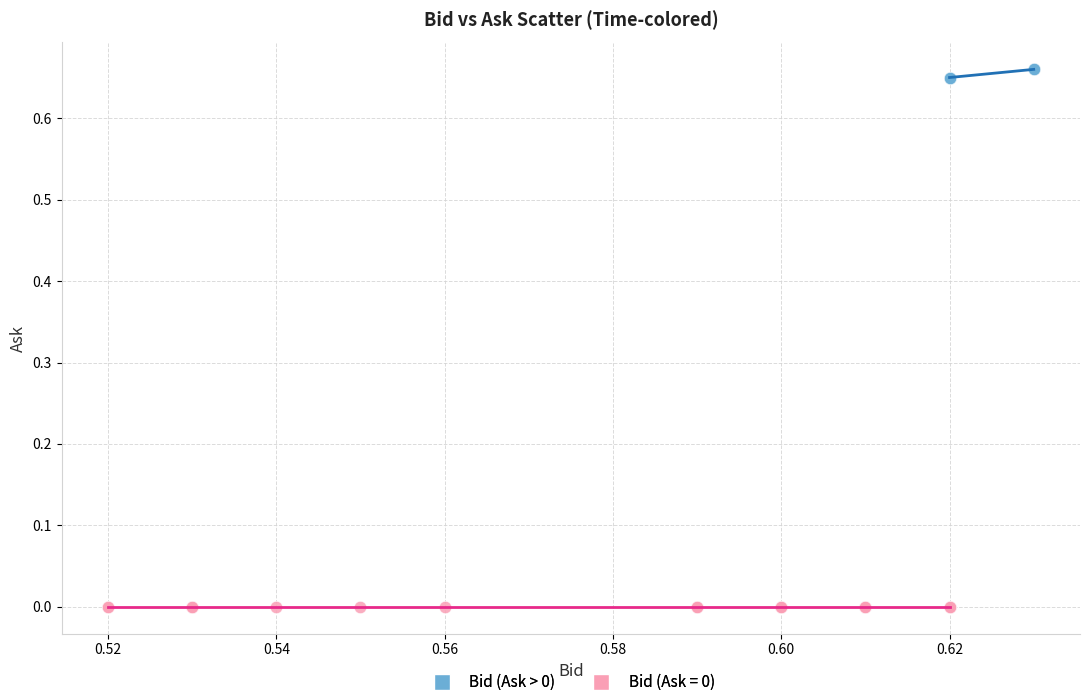

Which series reaches the maximum Y coordinate?

Bid (Ask > 0)